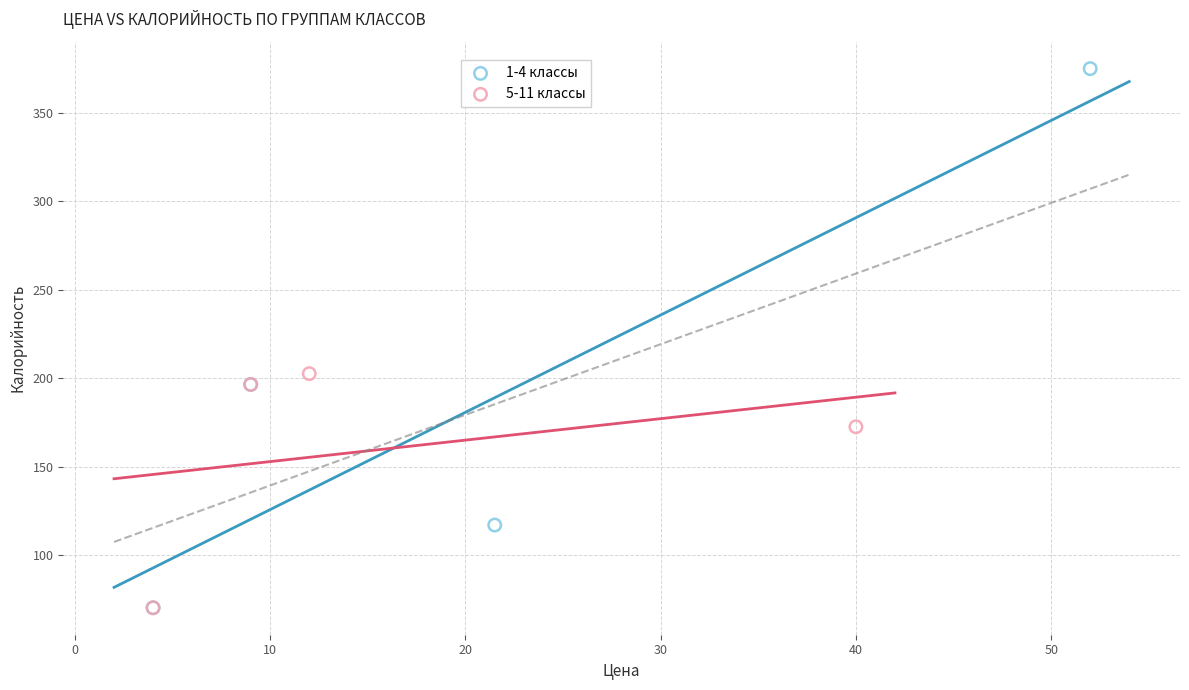

Which series contains the highest Y value?

1-4 классы